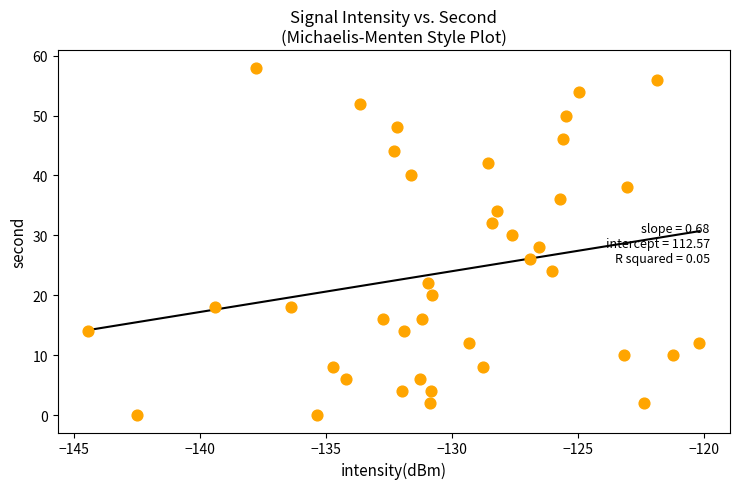

What is the range of Y values (max minus min)?

58